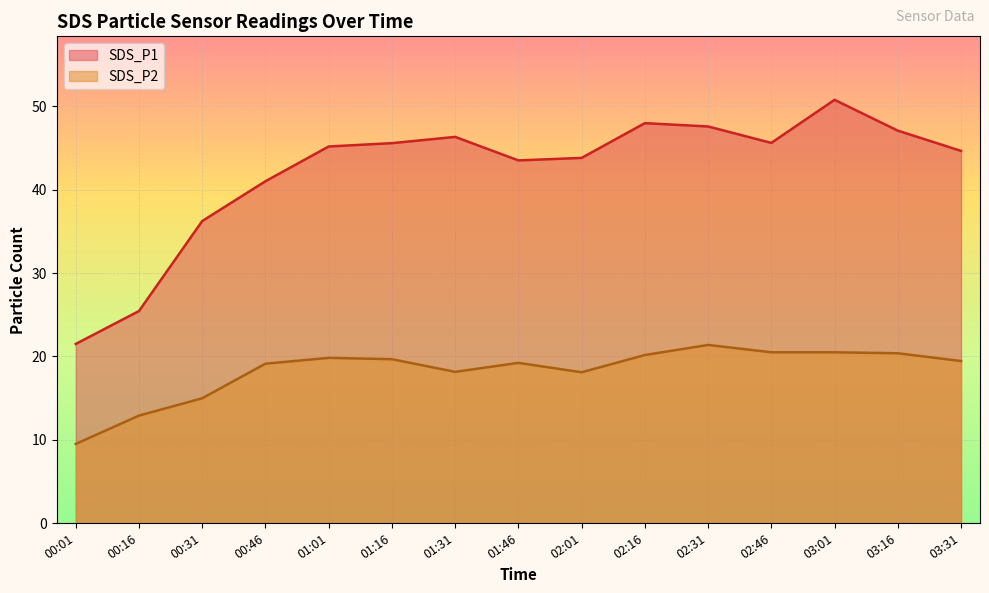

Rank the series by their average value, from lowest to highest.

SDS_P2, SDS_P1